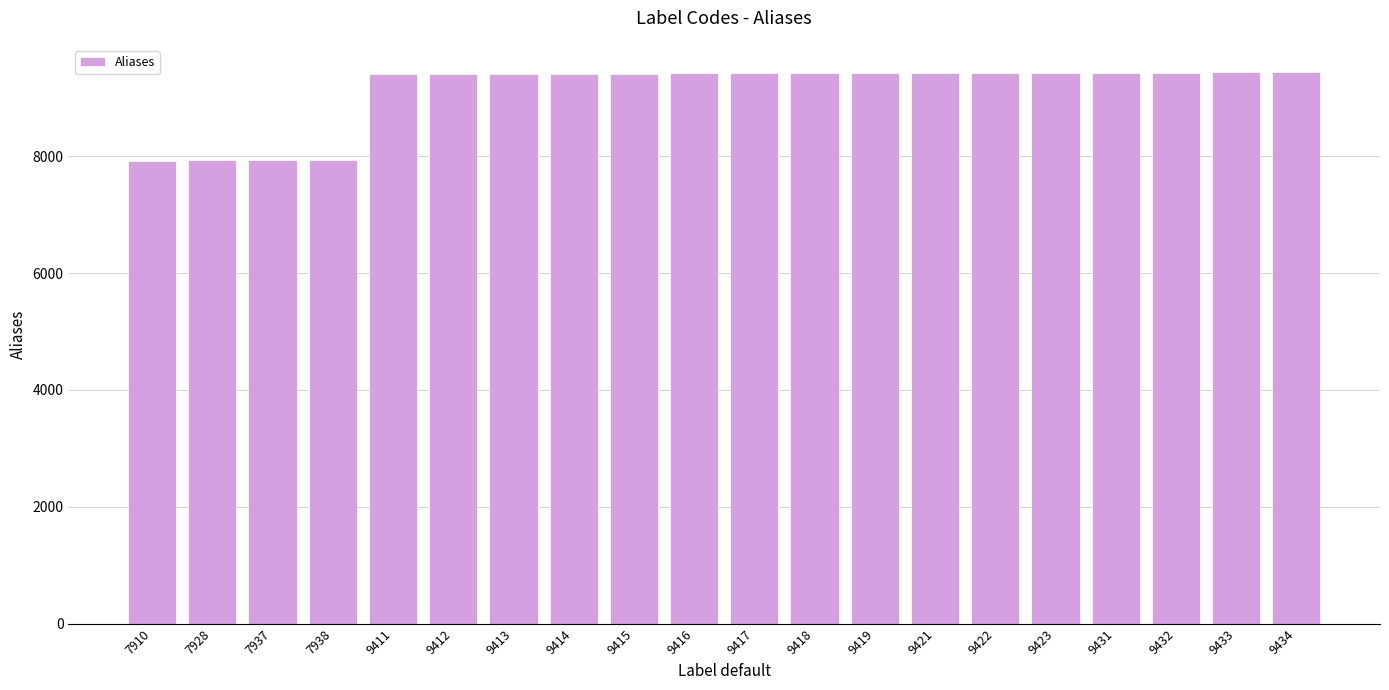

Approximately how many times larger is the value at 9415 compared to 9421?

1.0